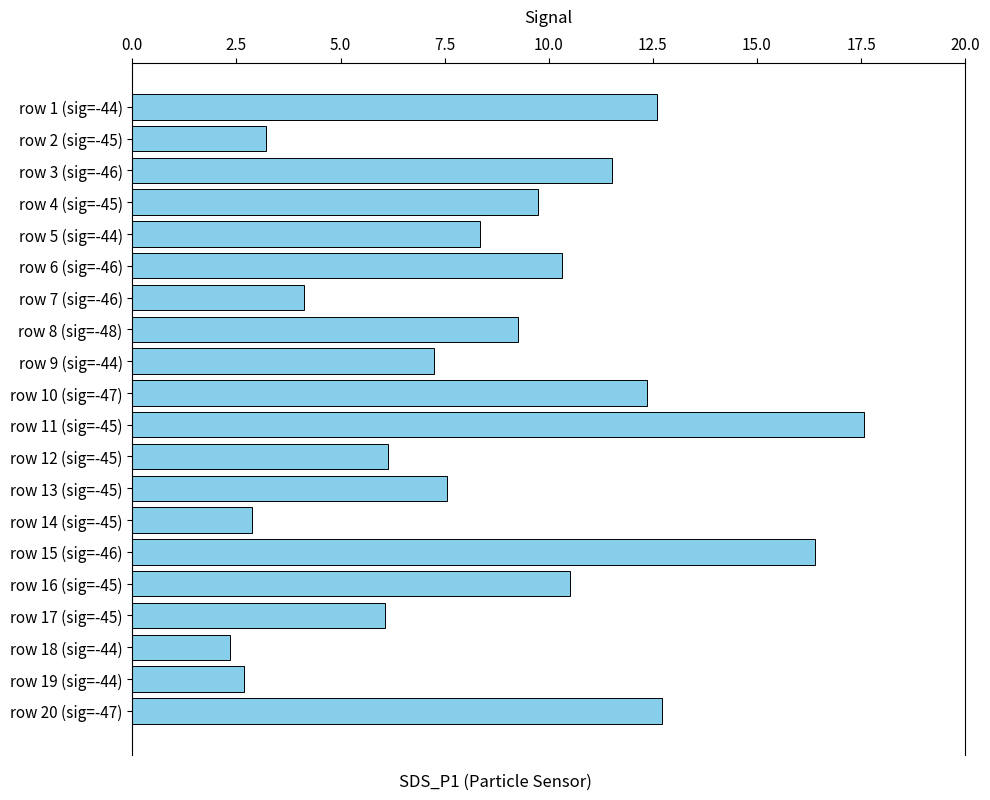

Which category has the lowest value across all series?

row 18 (sig=-44)